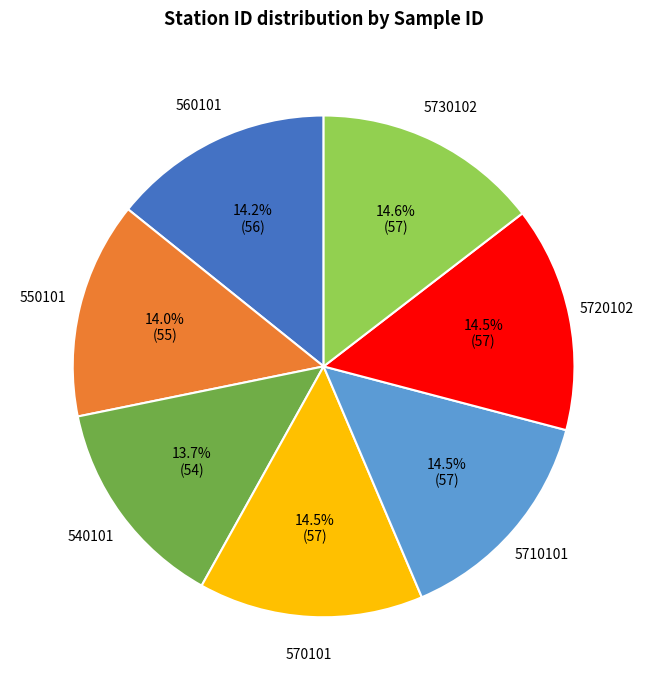

Is there a majority slice in this chart?

No